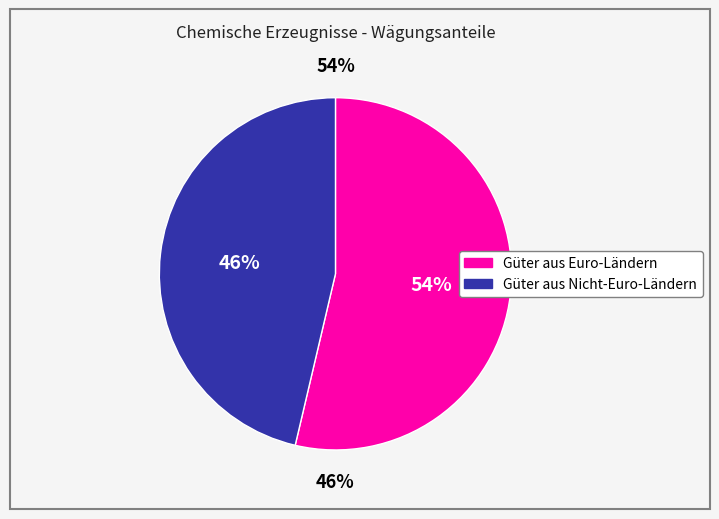

To the nearest percent, what is the combined percentage of Güter aus Nicht-Euro-Ländern and Güter aus Euro-Ländern?

100%